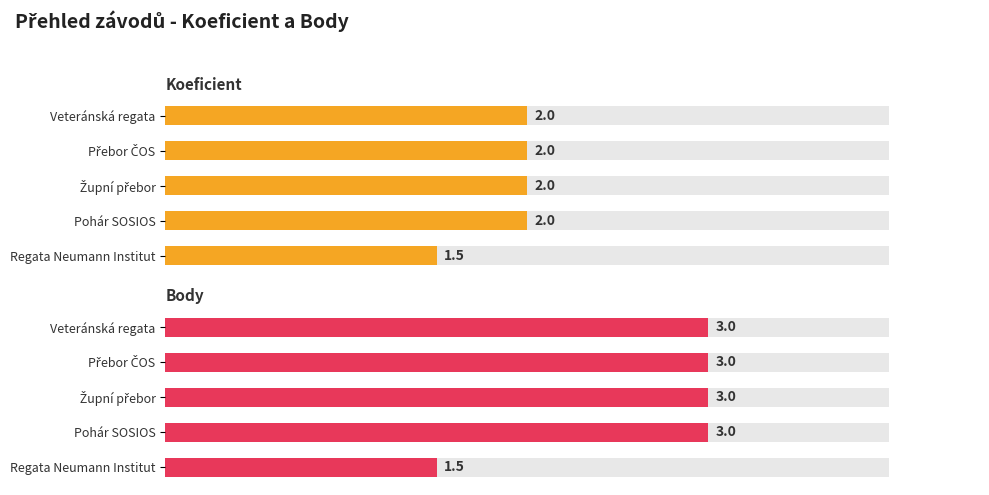

The value of Body at Župní přebor is 3.0. True or false?

True